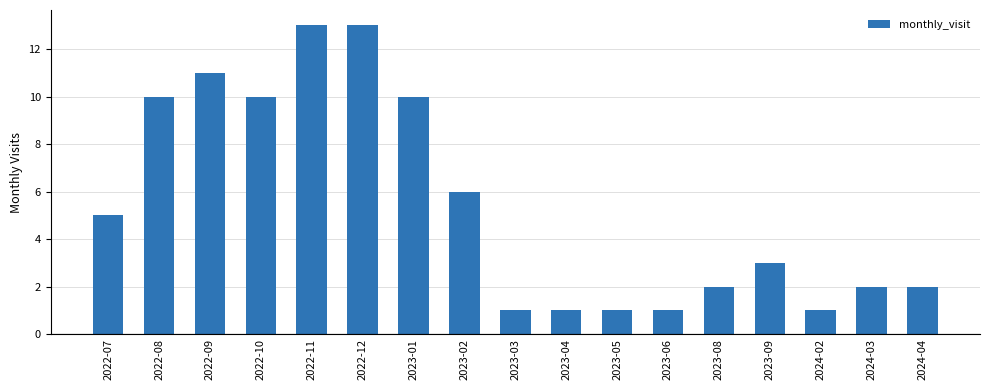

The chart shows a value of 1 at 2024-02. True or false?

True